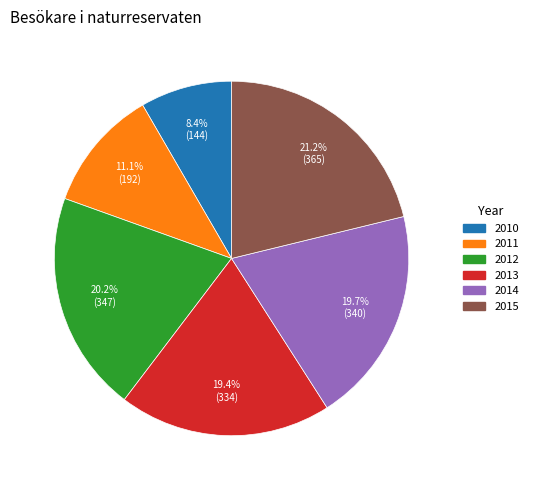

Which has a higher value, 2015 or 2010?

2015